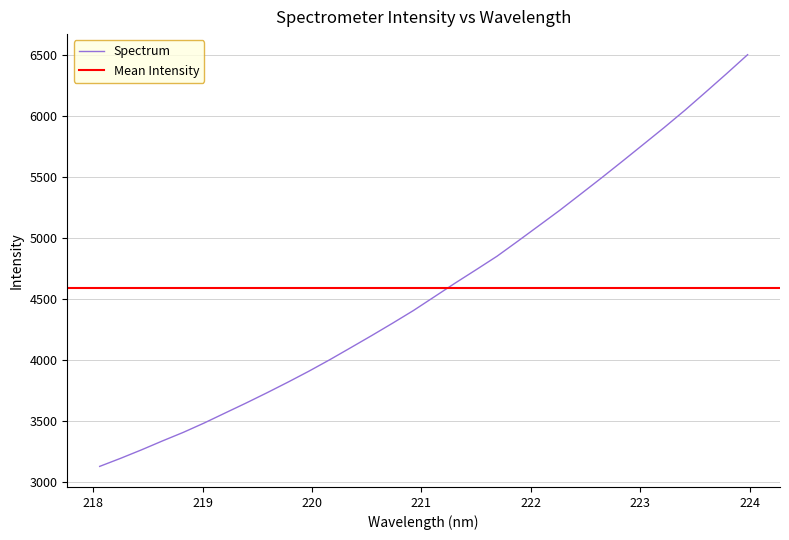

Reading left to right, what are all the values shown in this chart?

3131.2	3197.3	3266.8	3339.8	3410.3	3487.2	3569.1	3650.6	3734.8	3821.6	3911.4	4005.6	4103.9	4203.0	4304.5	4408.6	4521.1	4633.8	4742.9	4853.6	4977.6	5103.4	5229.8	5362.2	5495.5	5631.8	5769.6	5908.0	6050.7	6200.1	6351.2	6505.6